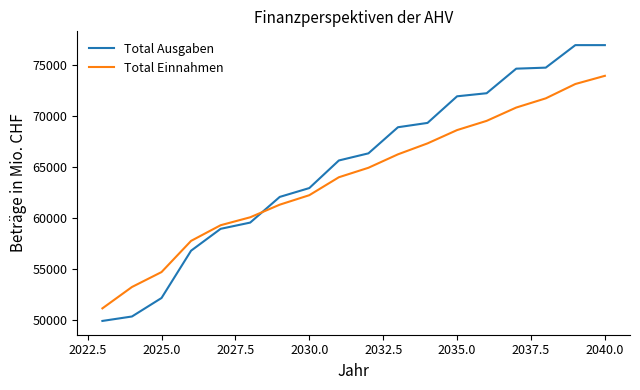

List the series in order of their peak value, highest first.

Total Ausgaben, Total Einnahmen